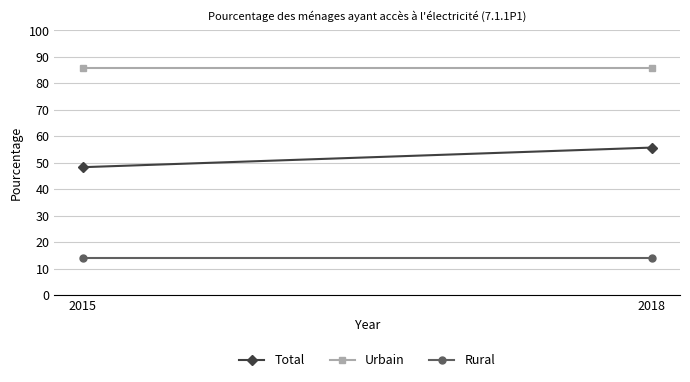

What is the lowest value of the Urbain series?

85.8